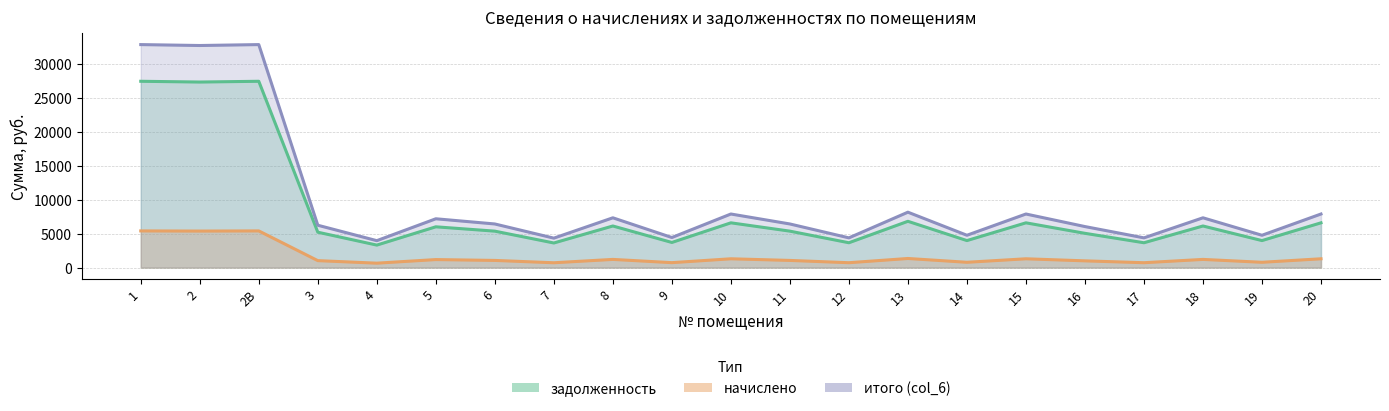

What is the maximum value shown in the chart?

32874.0